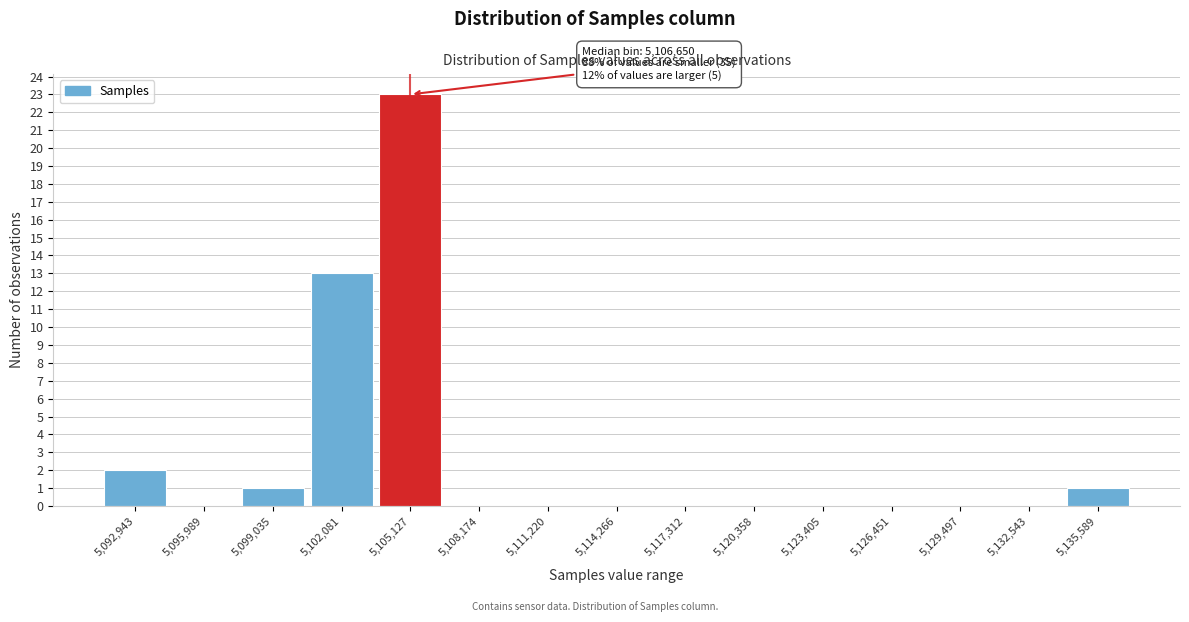

Reading left to right, what are all the values shown in this chart?

5,092,943=2	5,095,989=0	5,099,035=1	5,102,081=13	5,105,127=23	5,108,174=0	5,111,220=0	5,114,266=0	5,117,312=0	5,120,358=0	5,123,405=0	5,126,451=0	5,129,497=0	5,132,543=0	5,135,589=1